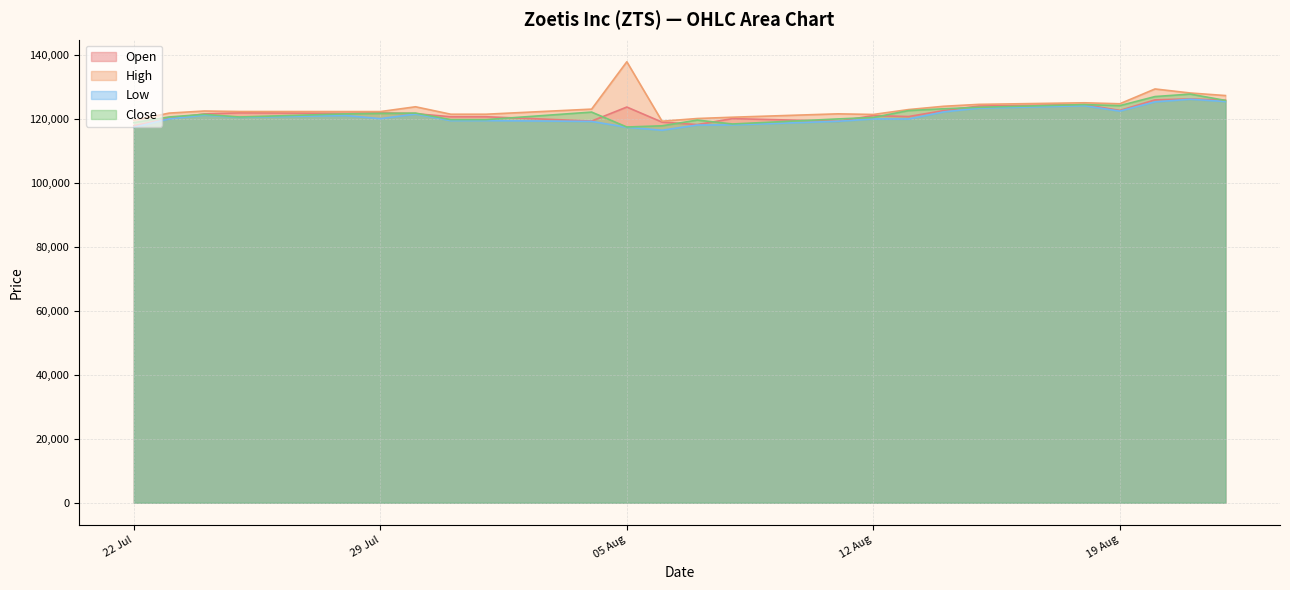

Which series has the largest range (max minus min)?

High